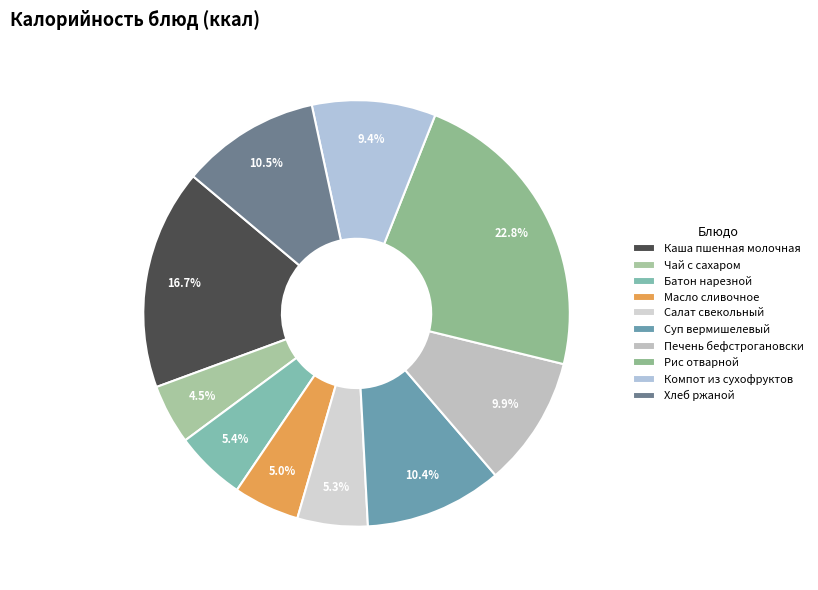

Which has a higher value, Суп вермишелевый or Хлеб ржаной?

Хлеб ржаной